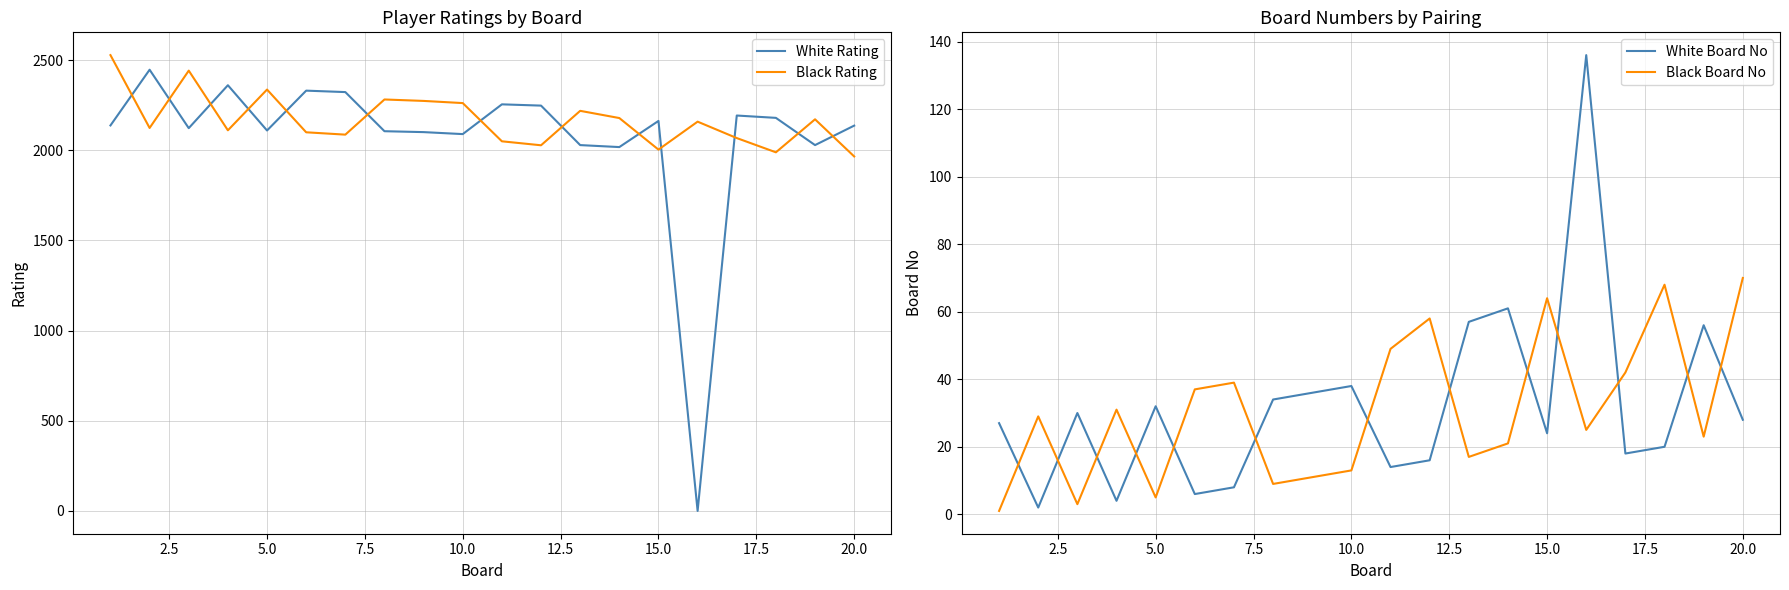

Does the chart display data point markers on the line(s)?

No